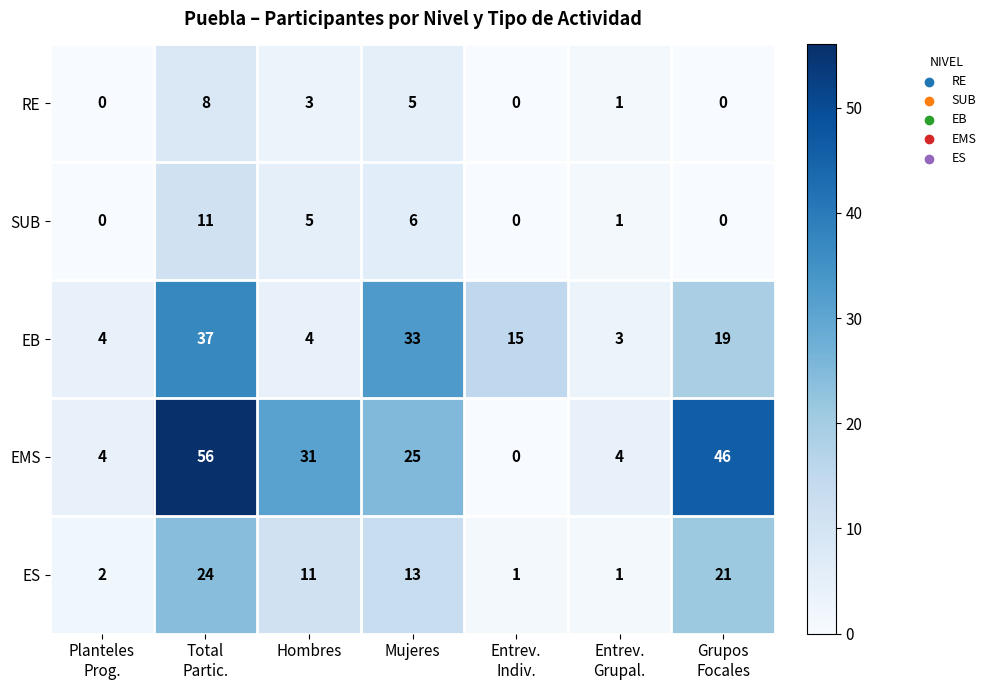

How many data points does each series have?

7